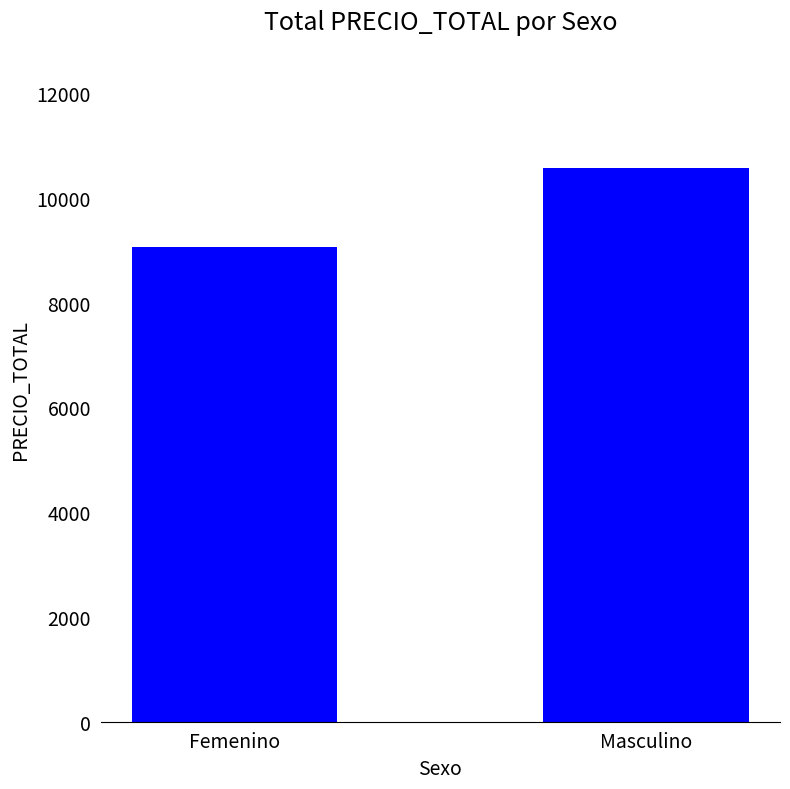

What is the greatest value displayed?

10580